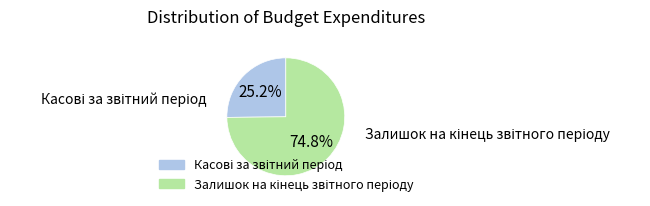

Is there any slice that represents more than half of the pie?

Yes